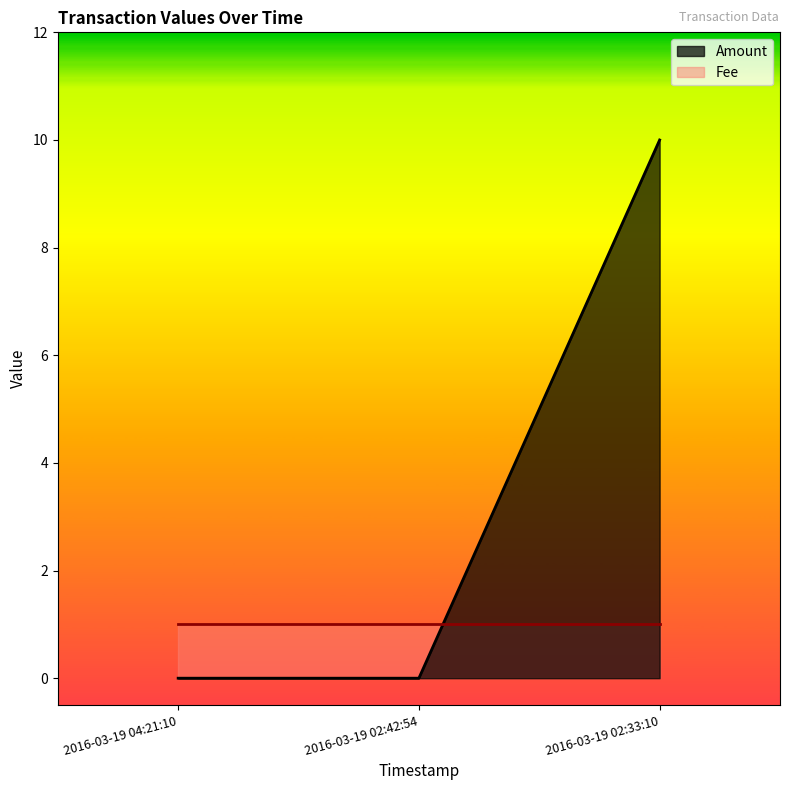

Reading right to left, what are all the values shown in this chart?

2016-03-19 02:33:10=10	2016-03-19 02:42:54=0	2016-03-19 04:21:10=0